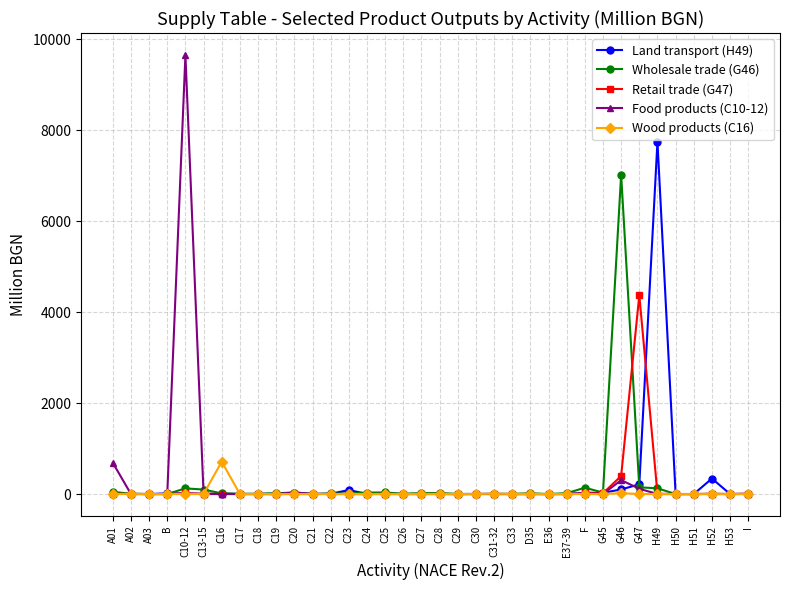

What is the sum of the Wood products (C16) values at G47 and G45?

1.7